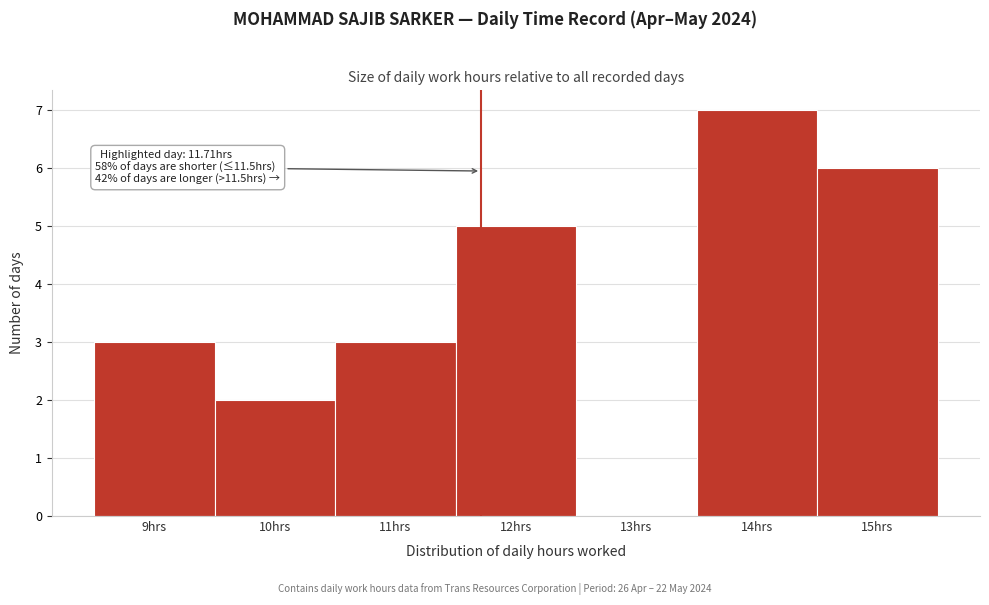

Over which range of the x-axis is the bar tallest?

13.5 to 14.5